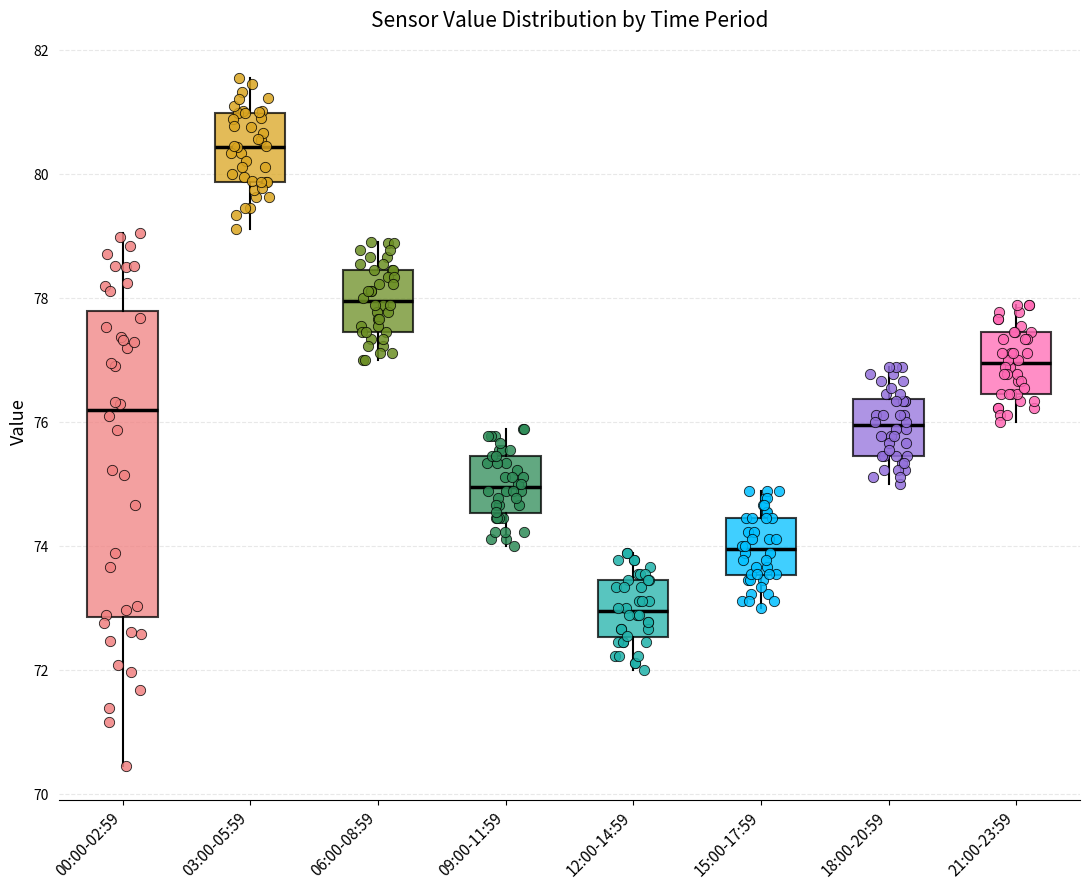

Which box has the highest median line?

03:00-05:59